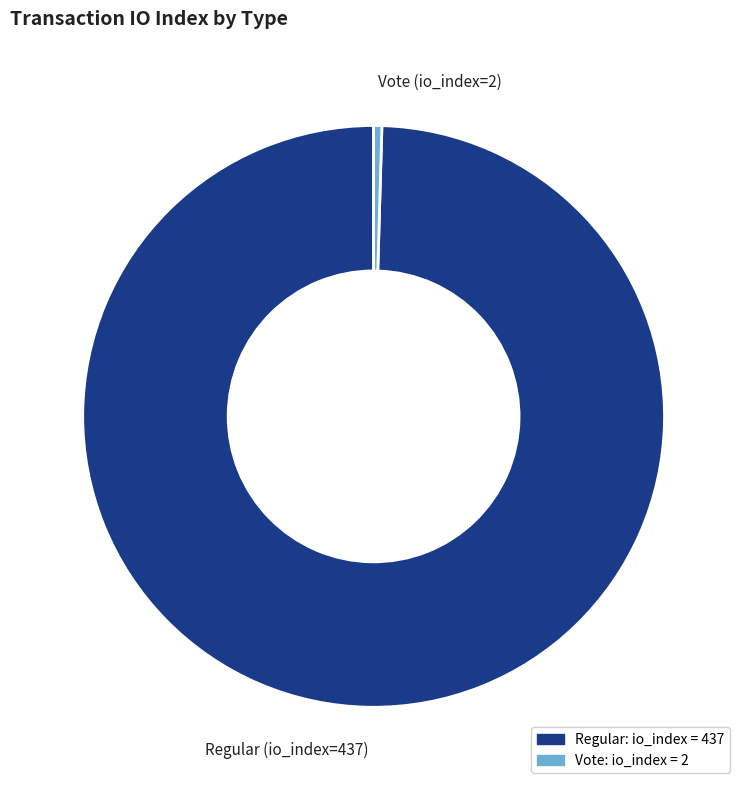

How many slices are in this pie chart?

2